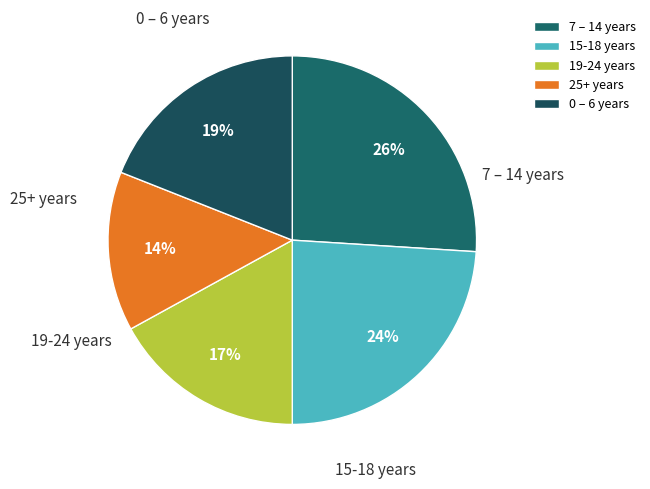

Is it true that 15-18 years is 18% of the pie?

False